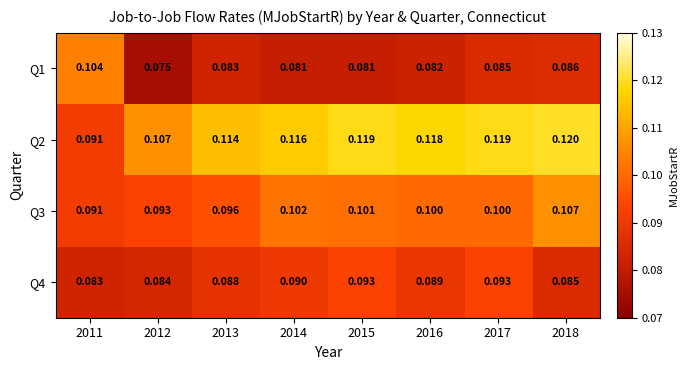

Is the value of Q4 at 2014 greater than the value of Q1 at 2014?

Yes